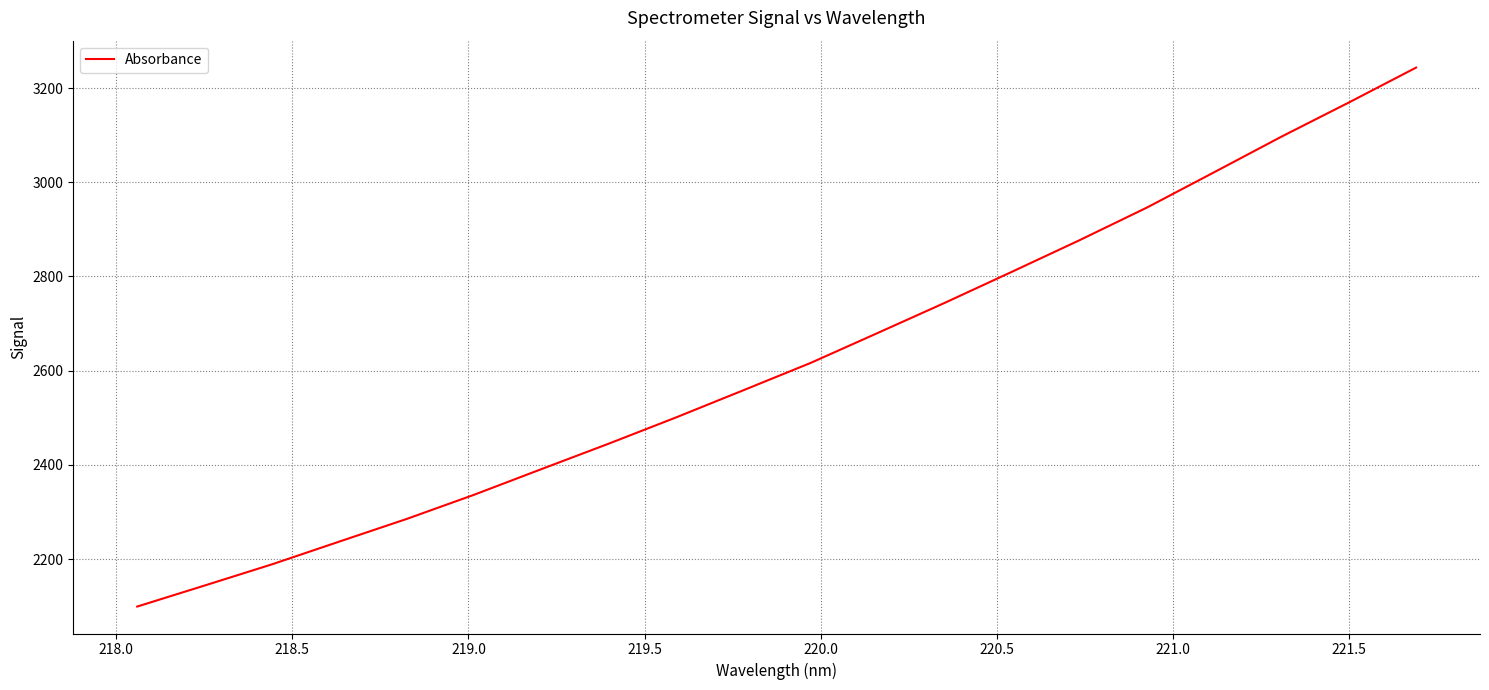

What is the maximum value shown in the chart?

3243.4